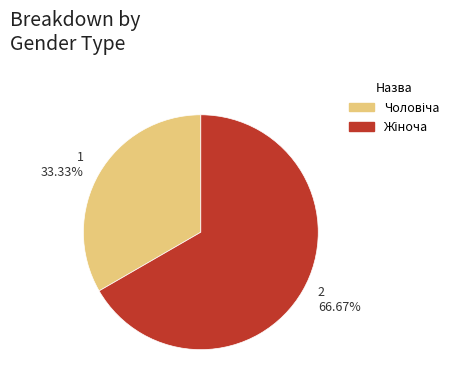

What is the smallest slice in the pie chart?

1 33.33%